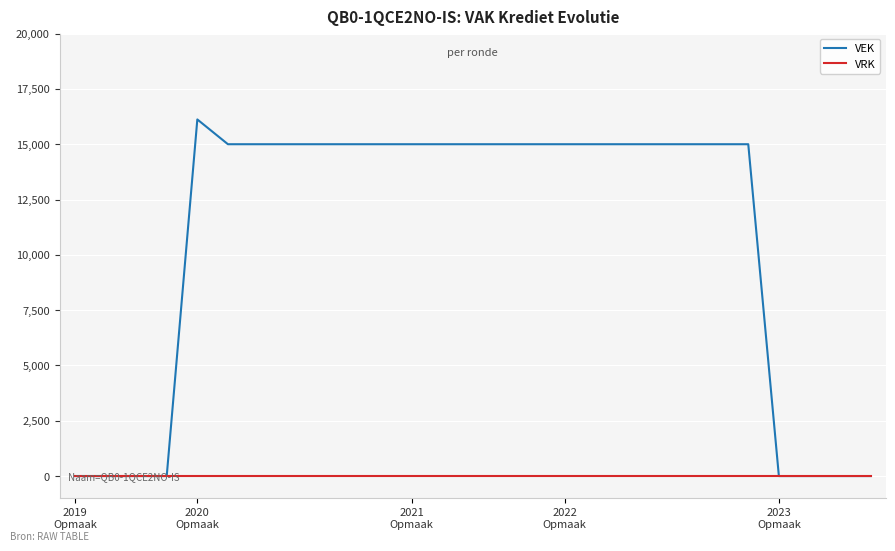

Which series has the largest total across all categories?

VEK